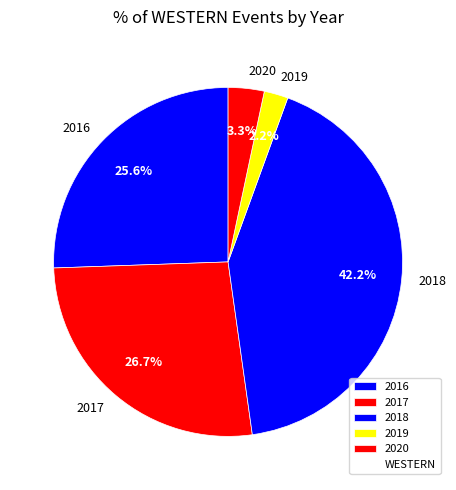

Does any single category account for the majority?

No